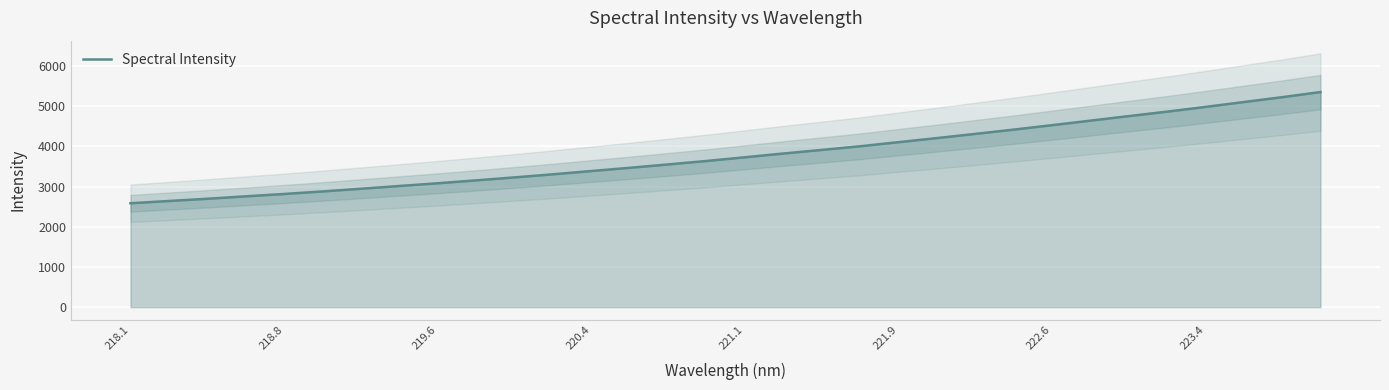

What is the difference between the second highest and second lowest values?

2583.7